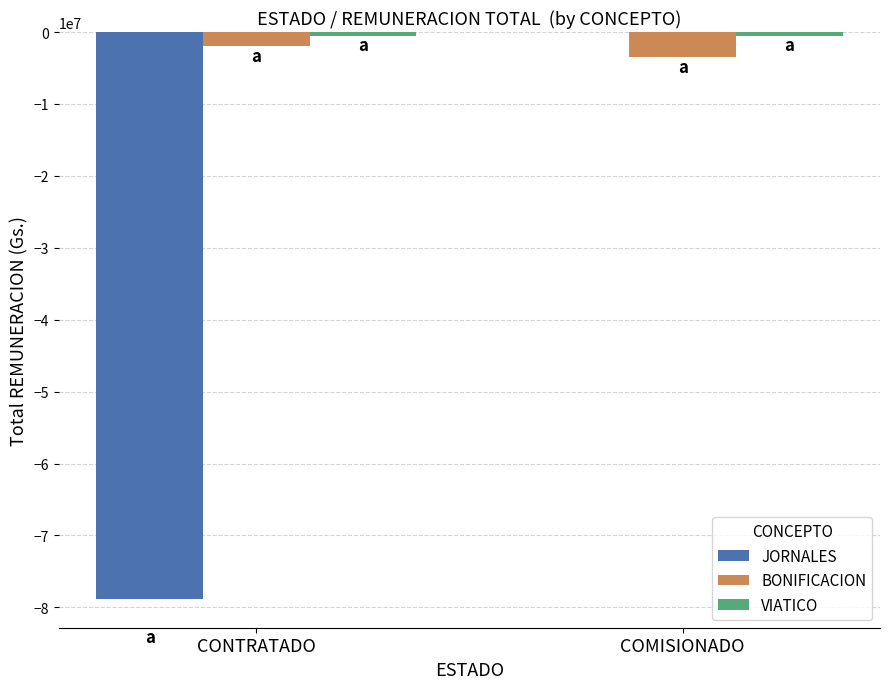

At which category is the sum across all series the highest?

COMISIONADO